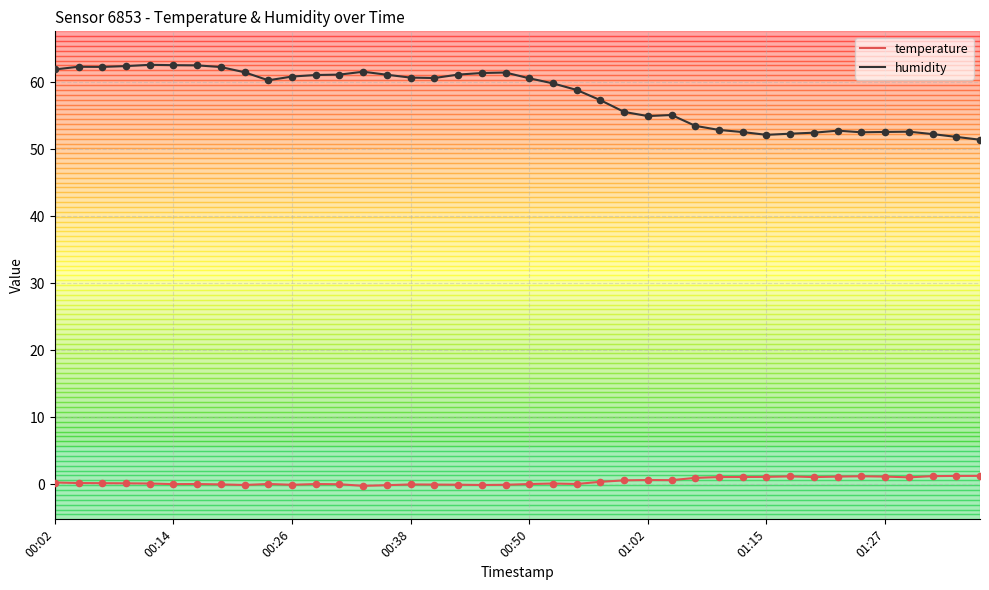

Which series has the widest spread of values?

humidity